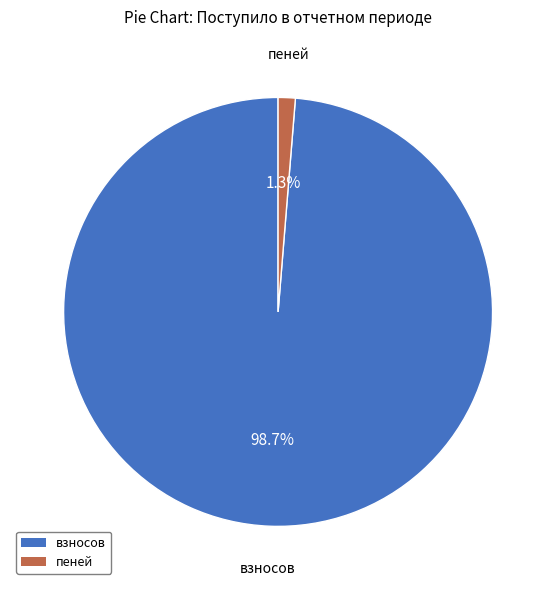

Does any single category account for the majority?

Yes